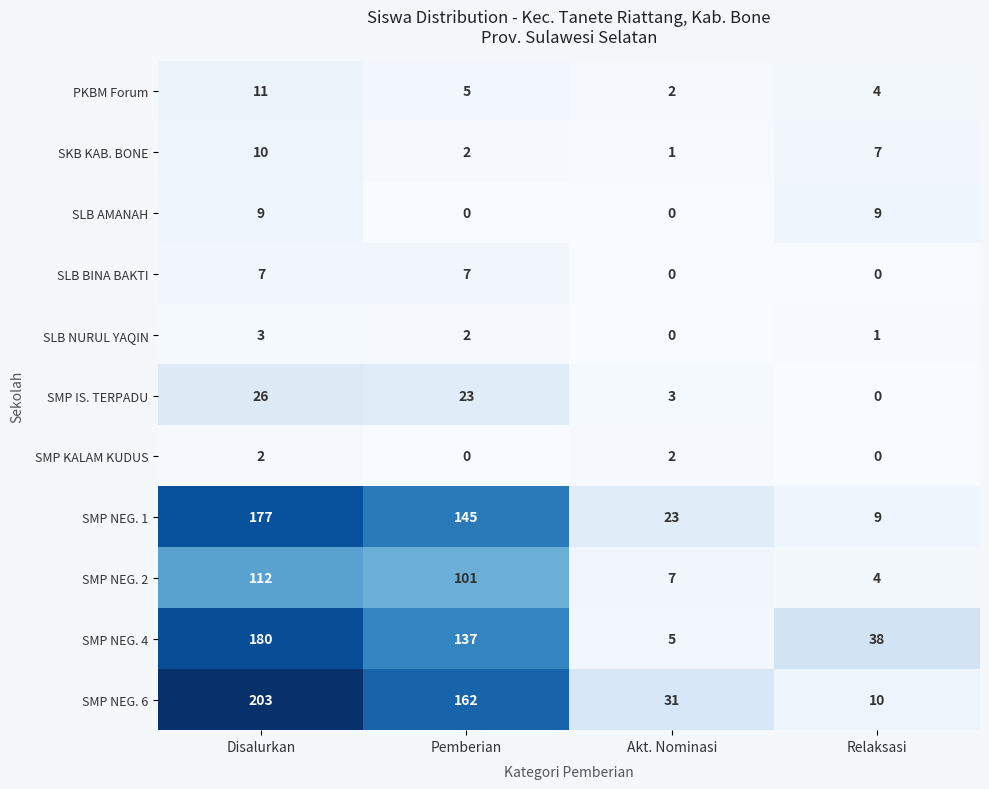

Which series has the widest spread of values?

SMP NEG. 6